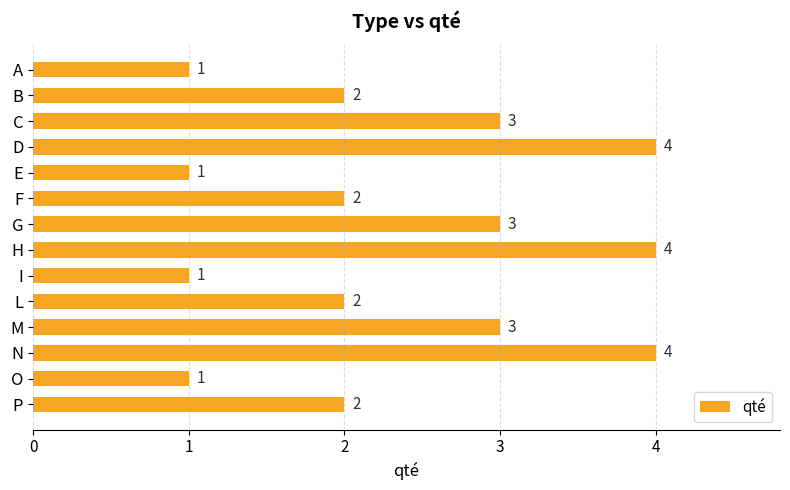

What is the average value?

2